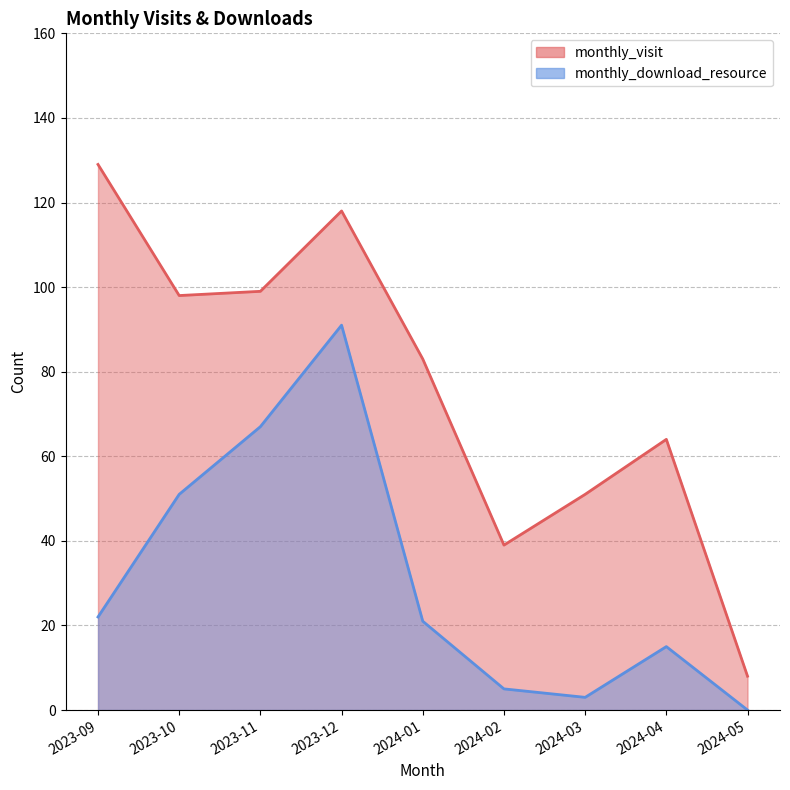

List the series in order of their peak value, highest first.

monthly_visit, monthly_download_resource